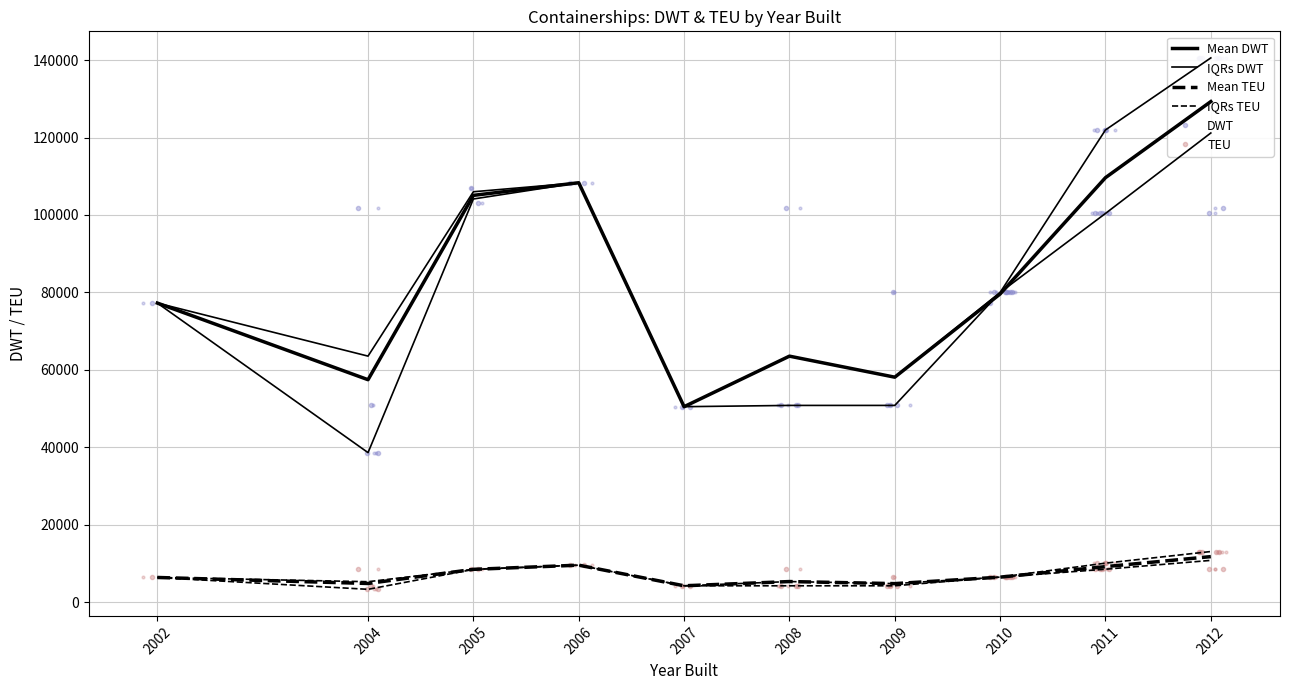

True or false: Mean DWT has a value of 19731.0 at 2004.

False